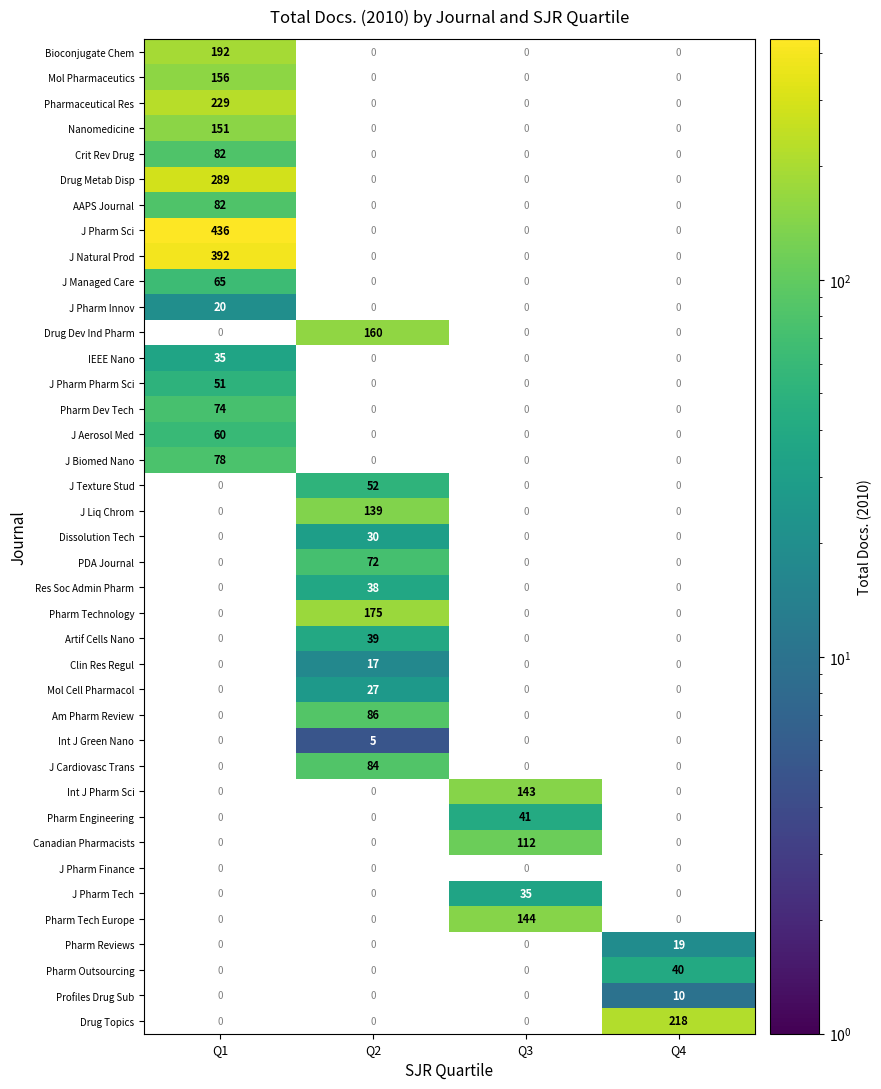

The PDA Journal series shows -39 at Q3. True or false?

False